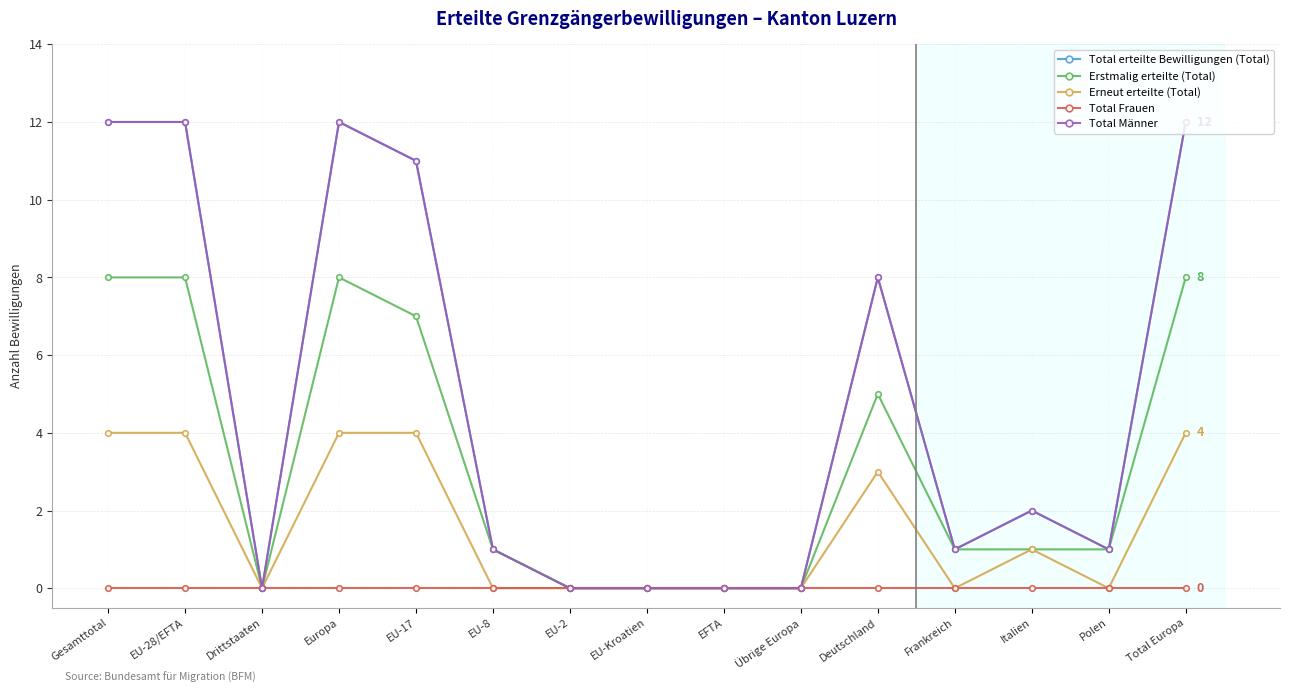

What is the difference between the highest and lowest values at Frankreich?

1